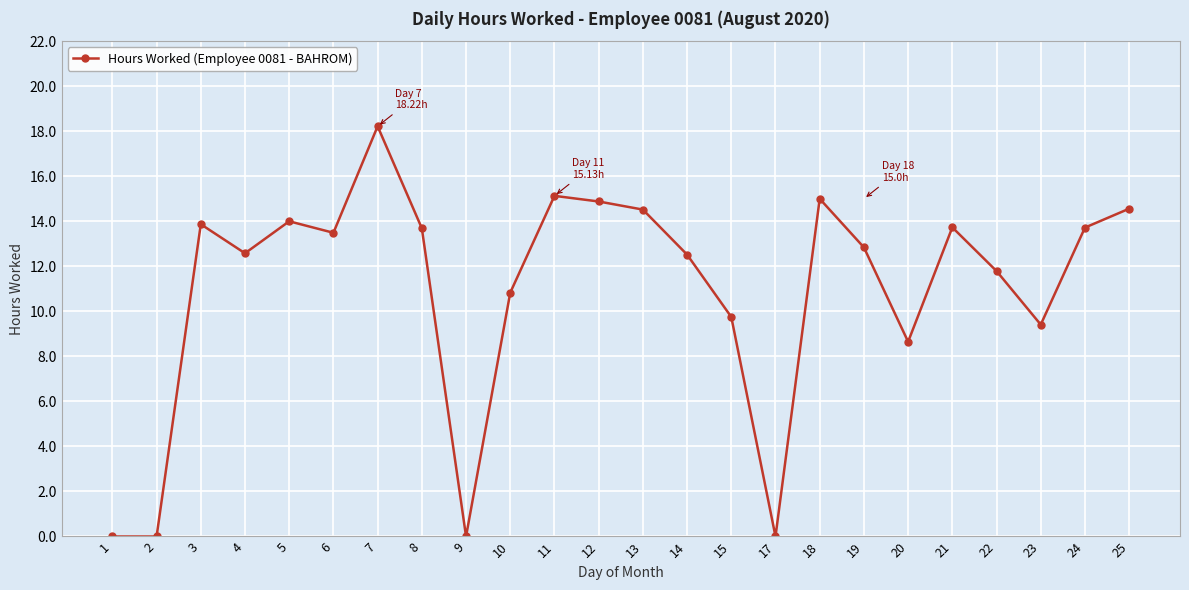

Is it true that the value at 22 is 11.8?

True